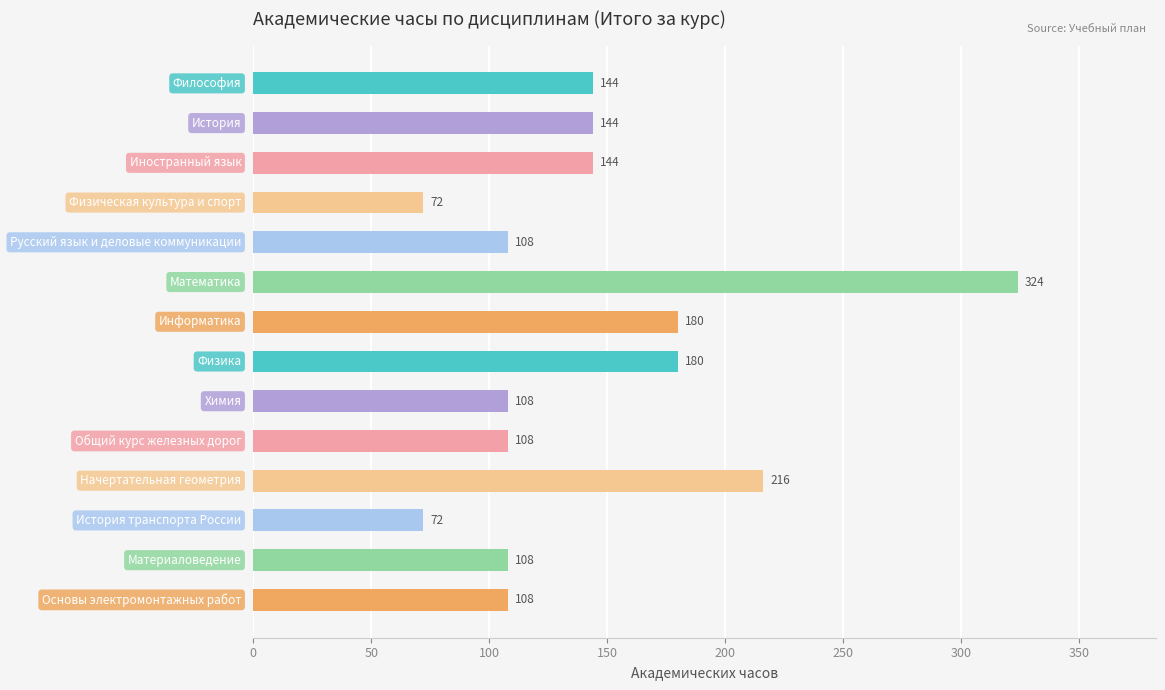

How many values are between 108 and 180?

10